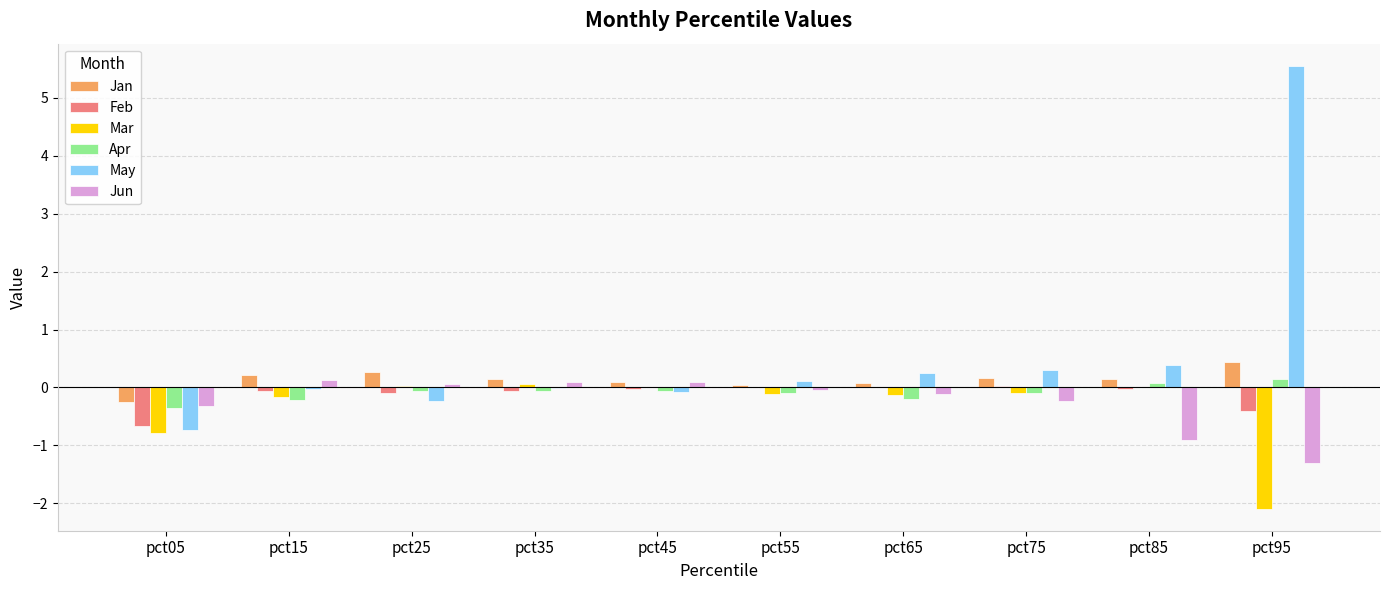

Are the bars horizontal?

No